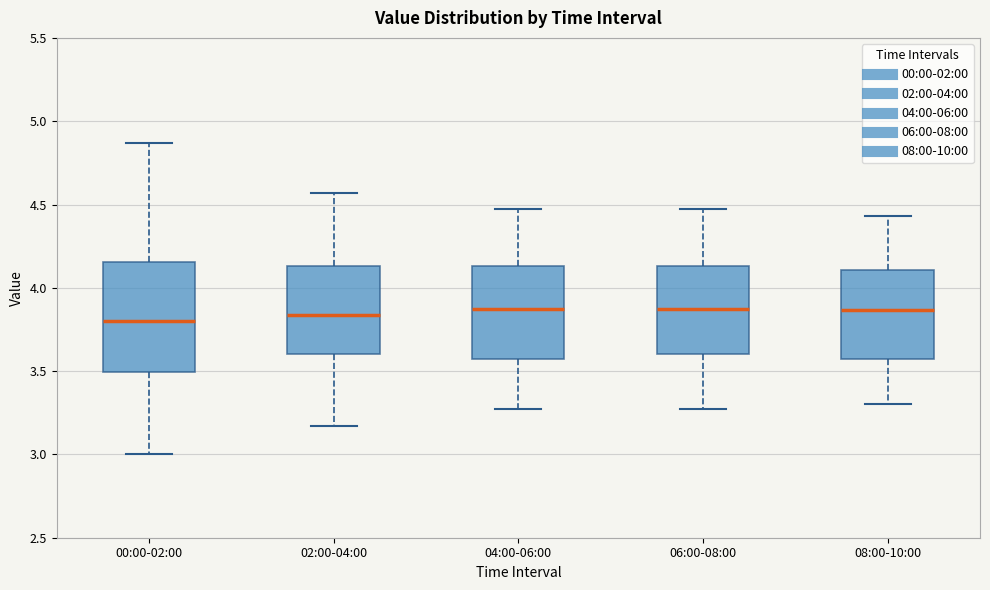

Reading left to right, read every box against the y-axis: the position of its median line, the range the box covers, and the ends of its whiskers. The values are not printed on the chart, so give them approximately, as read against the axis.

00:00-02:00: median 3.80, box 3.50 to 4.15, whiskers 3.00 to 4.85
02:00-04:00: median 3.85, box 3.60 to 4.15, whiskers 3.15 to 4.55
04:00-06:00: median 3.85, box 3.55 to 4.15, whiskers 3.25 to 4.45
06:00-08:00: median 3.85, box 3.60 to 4.15, whiskers 3.25 to 4.45
08:00-10:00: median 3.85, box 3.55 to 4.10, whiskers 3.30 to 4.45